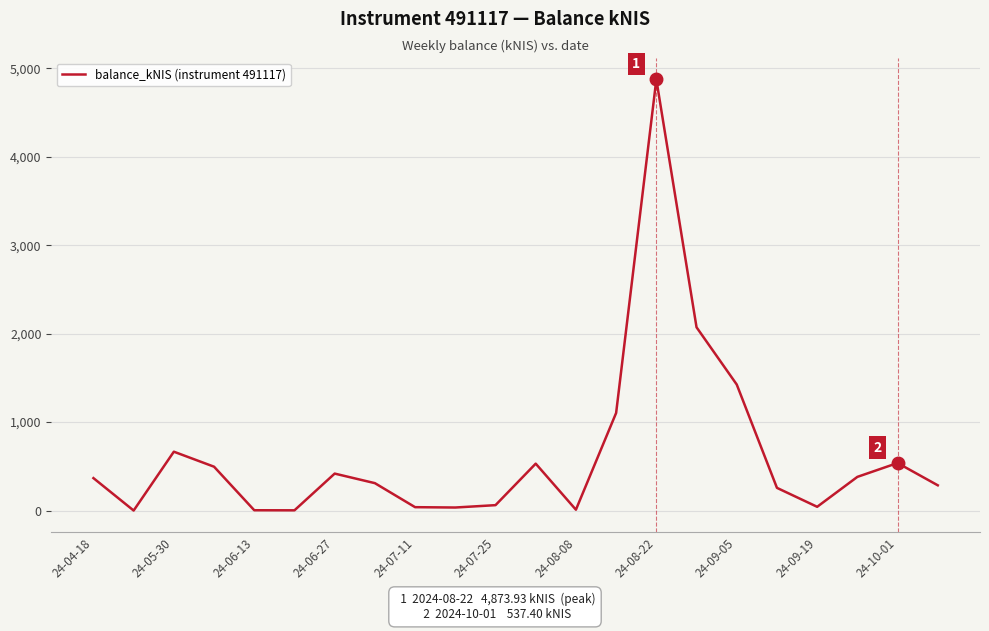

What is the difference between the maximum and minimum values?

4873.9